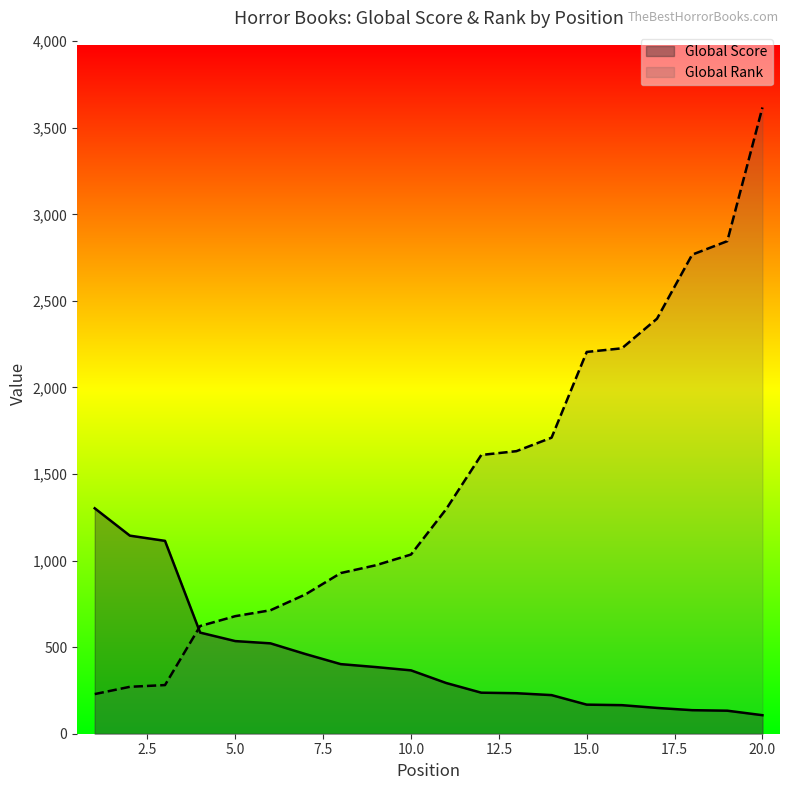

Reading left to right, extract all data points from this chart.

Global Score: 1302	1144	1114	584	535	522	460	402	385	366	293	237	234	223	168	165	149	136	133	107
Global Rank: 229	271	281	622	679	713	805	928	973	1035	1297	1610	1632	1710	2205	2226	2397	2767	2845	3617